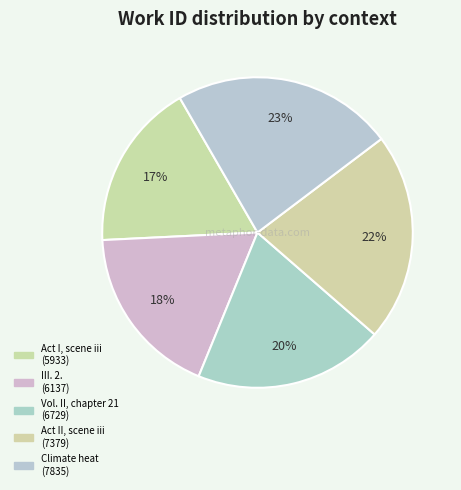

To the nearest percent, what percentage of the pie is Act II, scene iii?

22%